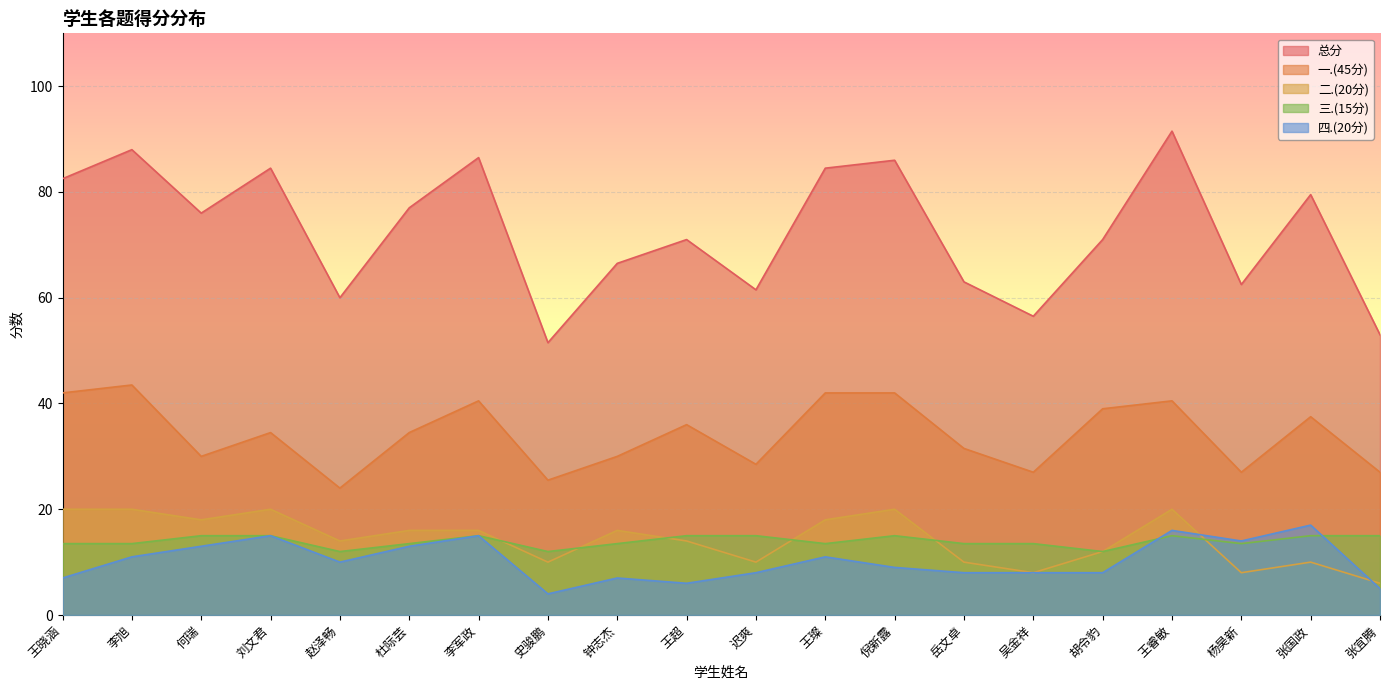

At which category is the sum across all series the highest?

王睿敏